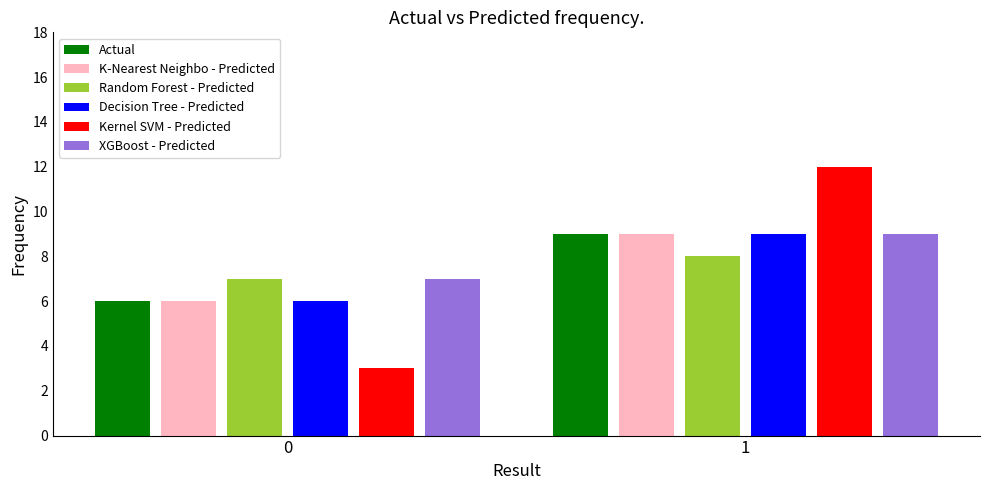

Reading left to right, what are all the values shown in this chart?

Actual: 0=6	1=9
K-Nearest Neighbo - Predicted: 0=6	1=9
Random Forest - Predicted: 0=7	1=8
Decision Tree - Predicted: 0=6	1=9
Kernel SVM - Predicted: 0=3	1=12
XGBoost - Predicted: 0=7	1=9